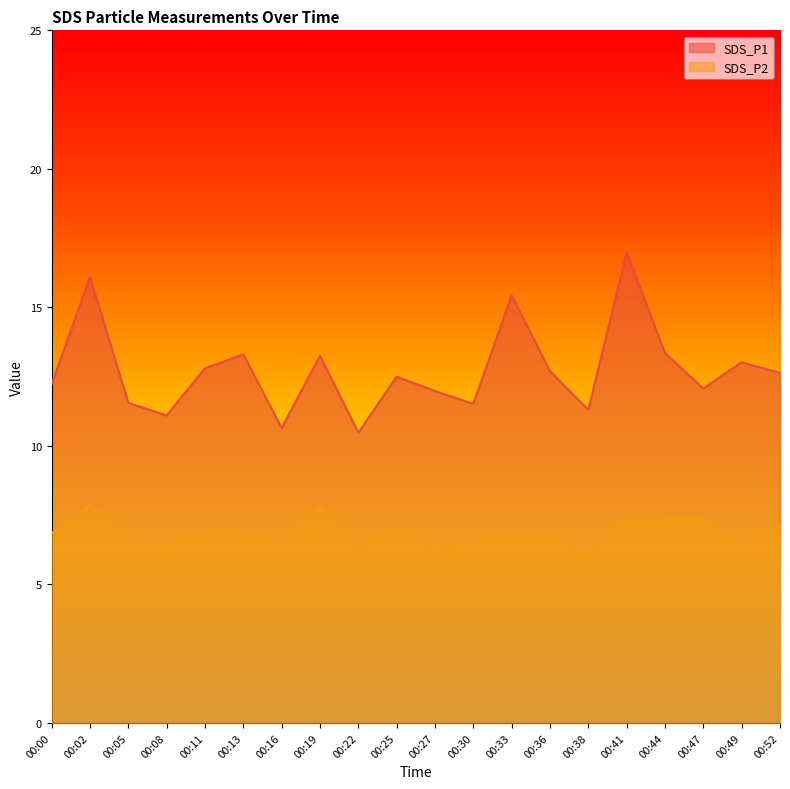

What are all the series names shown in the legend?

SDS_P1, SDS_P2